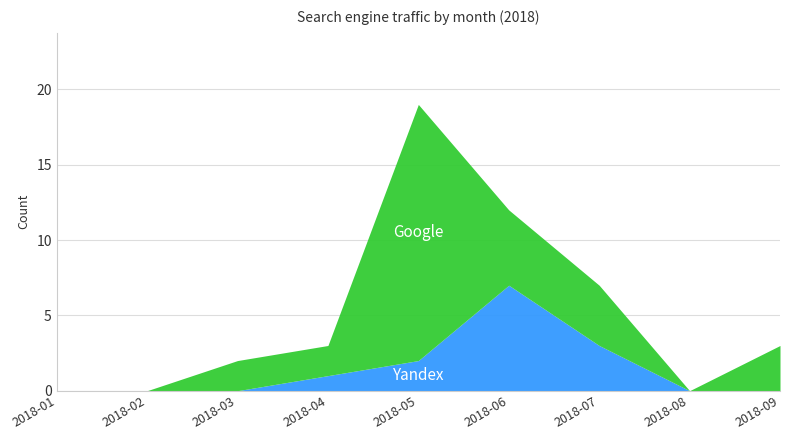

Reading left to right, list all the values displayed in this chart.

Yandex: 0	0	0	1	2	7	3	0	0
Google: 0	0	2	2	17	5	4	0	3
Mail.ru: 0	0	0	0	0	0	0	0	0